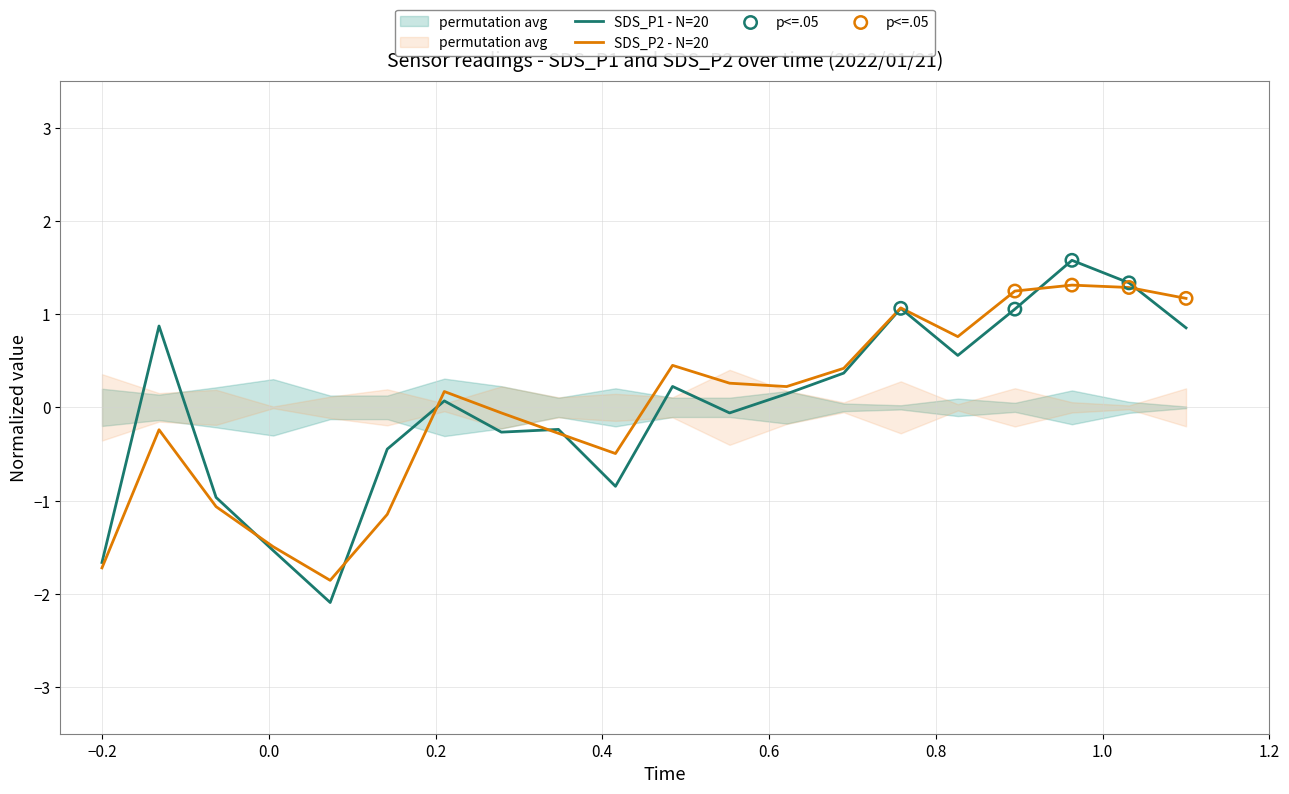

What is the lowest value of the SDS_P1 - N=20 series?

-2.1